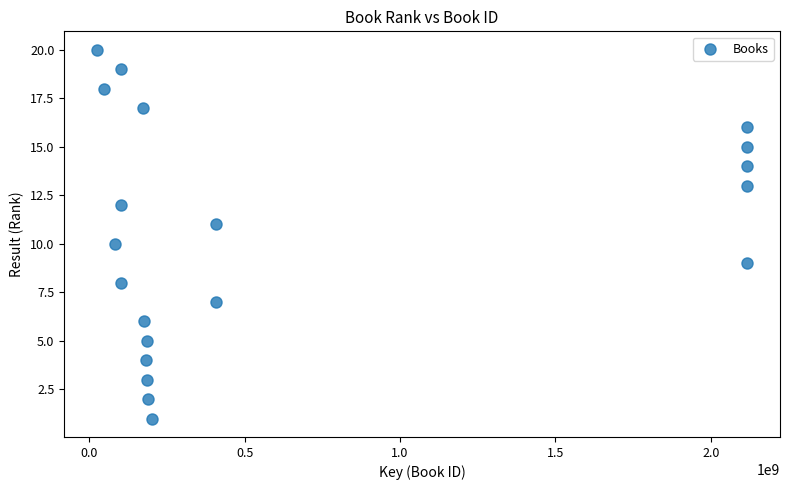

What is the range of X values (max minus min)?

2094035997